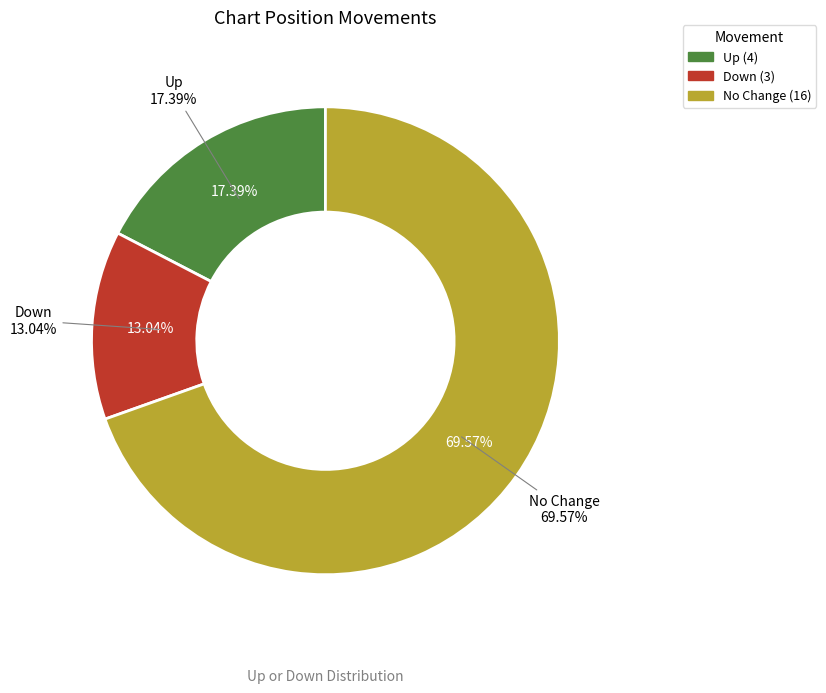

To the nearest percent, what is the combined percentage of up and down?

30%